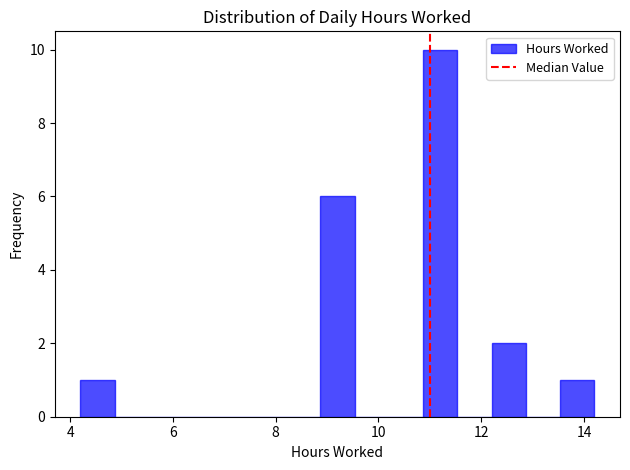

Read against the x-axis, roughly where is the centre of the tallest bar?

11.2